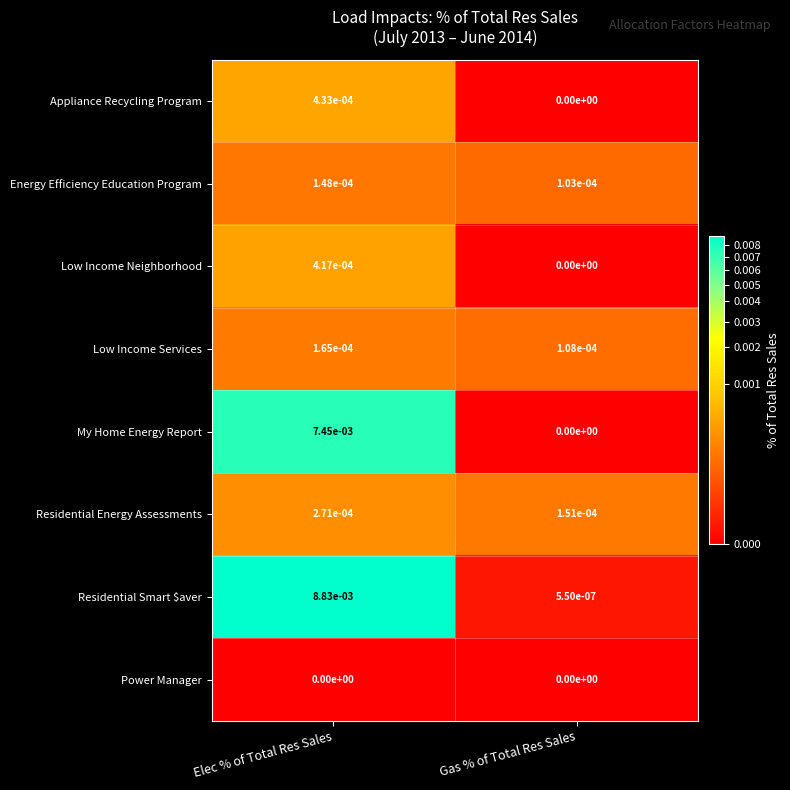

True or false: Residential Energy Assessments has a value of 0.0 at Gas % of Total Res Sales.

True